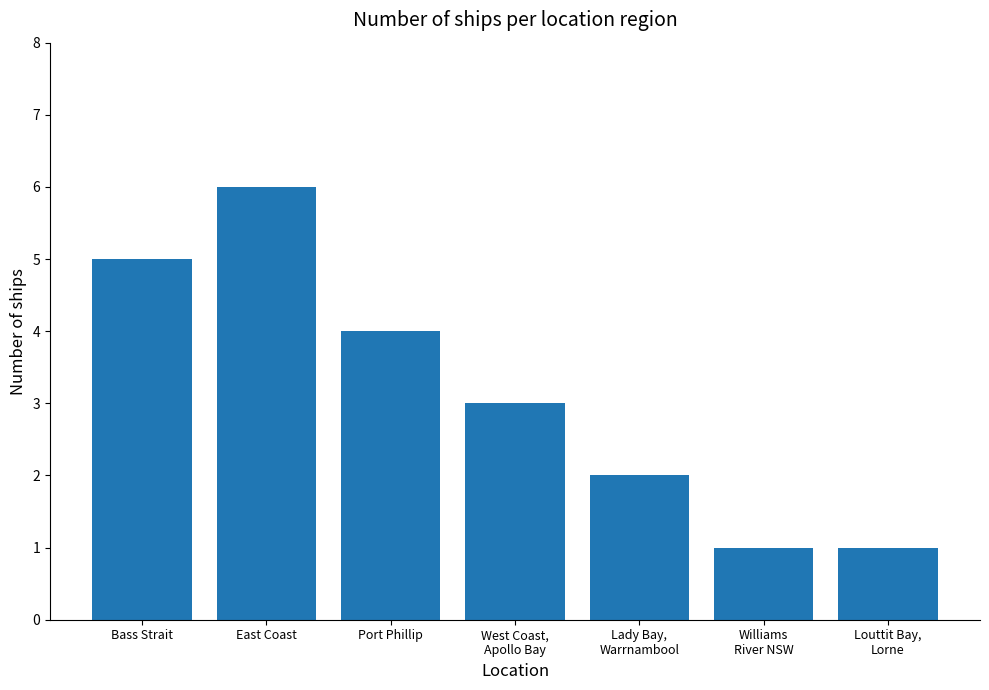

The chart shows a value of 8 at East Coast. True or false?

False